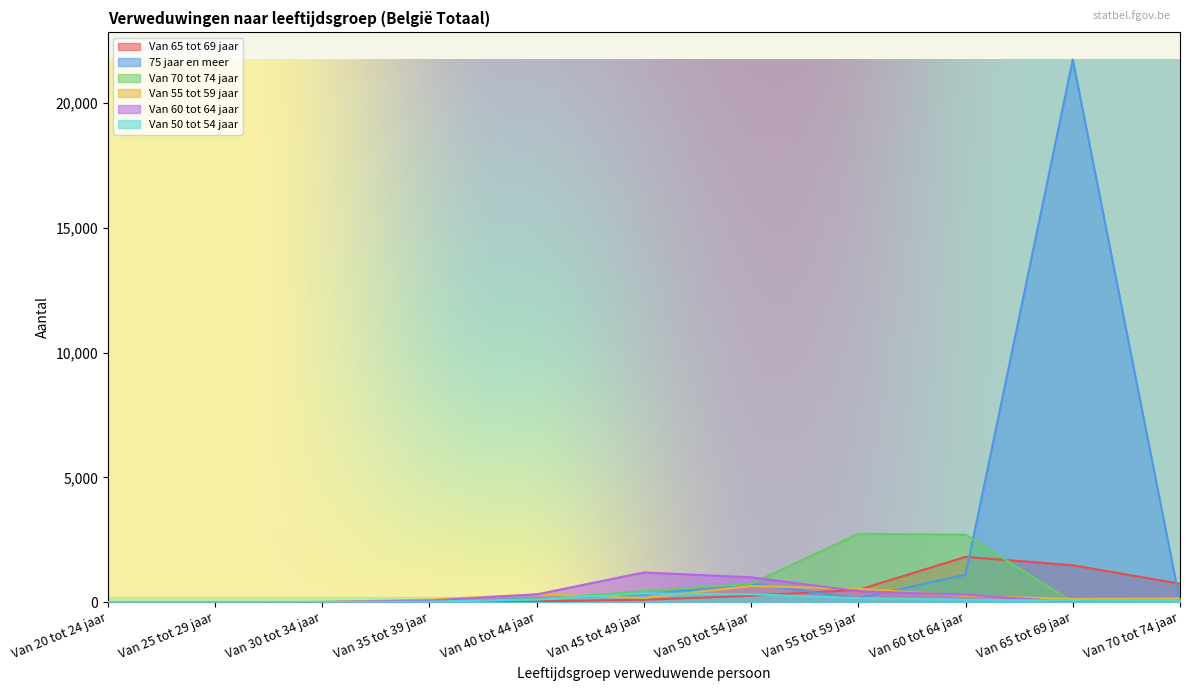

Reading left to right, what are all the values shown in this chart?

Van 65 tot 69 jaar: 0	2	2	9	31	96	254	489	1814	1479	735
75 jaar en meer: 0	0	3	3	151	297	735	157	1098	21750	6
Van 70 tot 74 jaar: 0	1	0	23	115	440	738	2739	2703	6	0
Van 55 tot 59 jaar: 0	1	5	100	313	165	646	535	254	125	151
Van 60 tot 64 jaar: 0	1	5	59	309	1190	995	440	297	3	0
Van 50 tot 54 jaar: 0	1	5	17	105	351	313	160	96	62	52